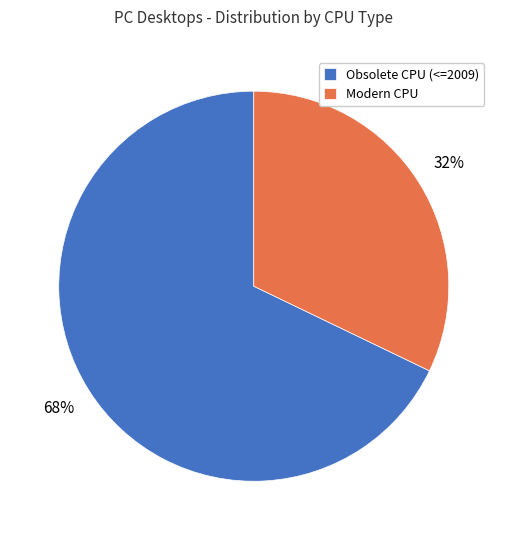

Does Obsolete CPU (<=2009) account for over 50% of the chart?

Yes